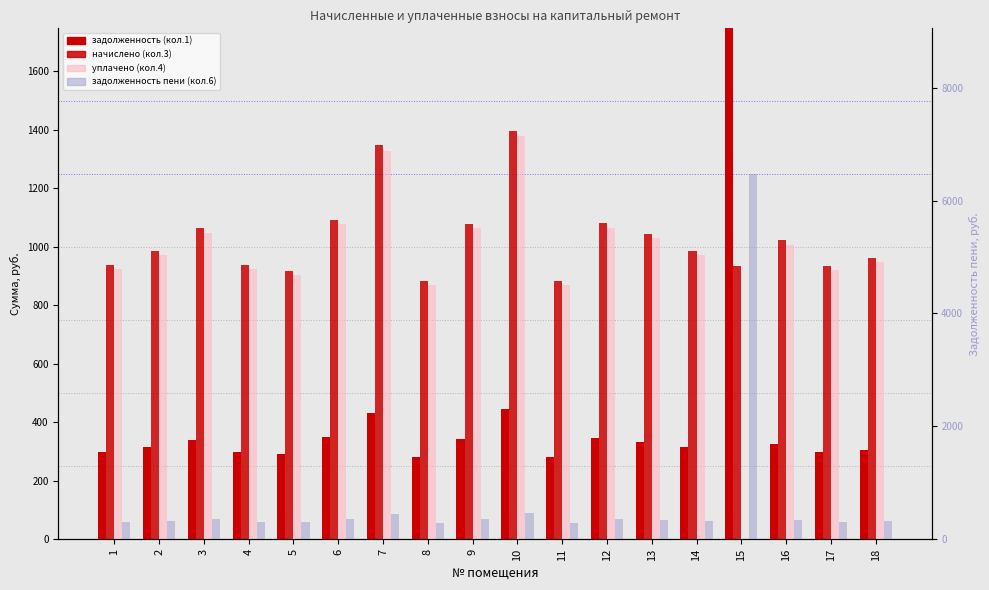

What is the value of the задолженность (кол.1) bar at the 12th from the left?

345.0